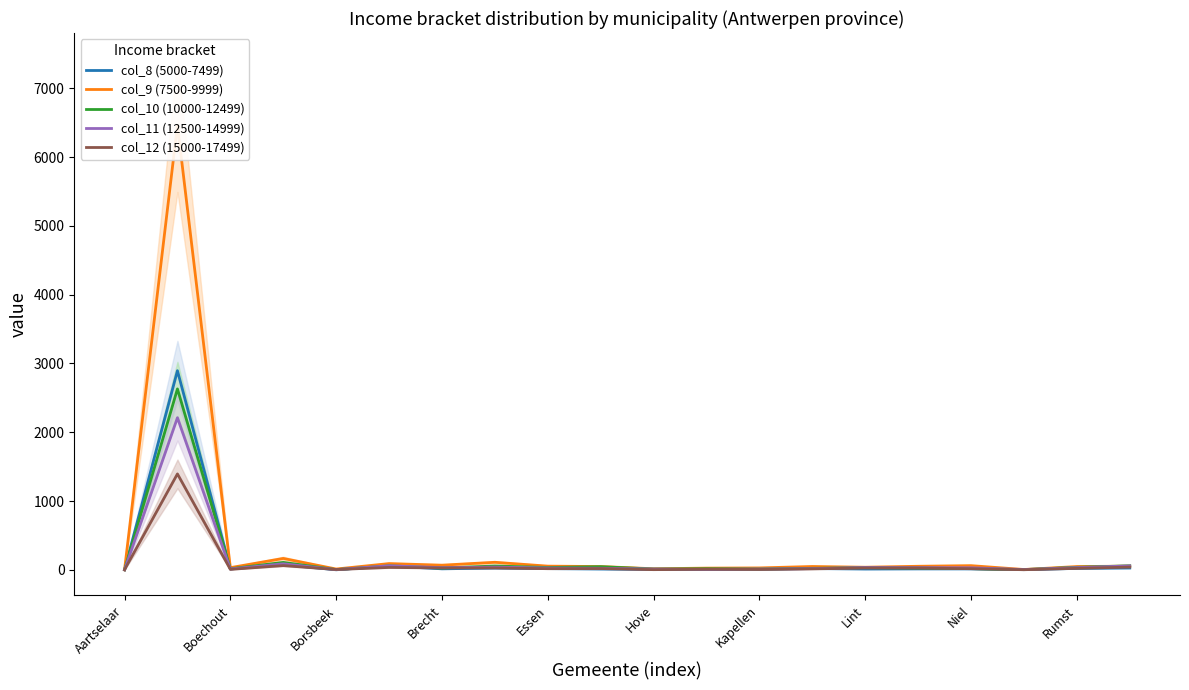

Which label corresponds to the largest value in the chart?

Antwerpen